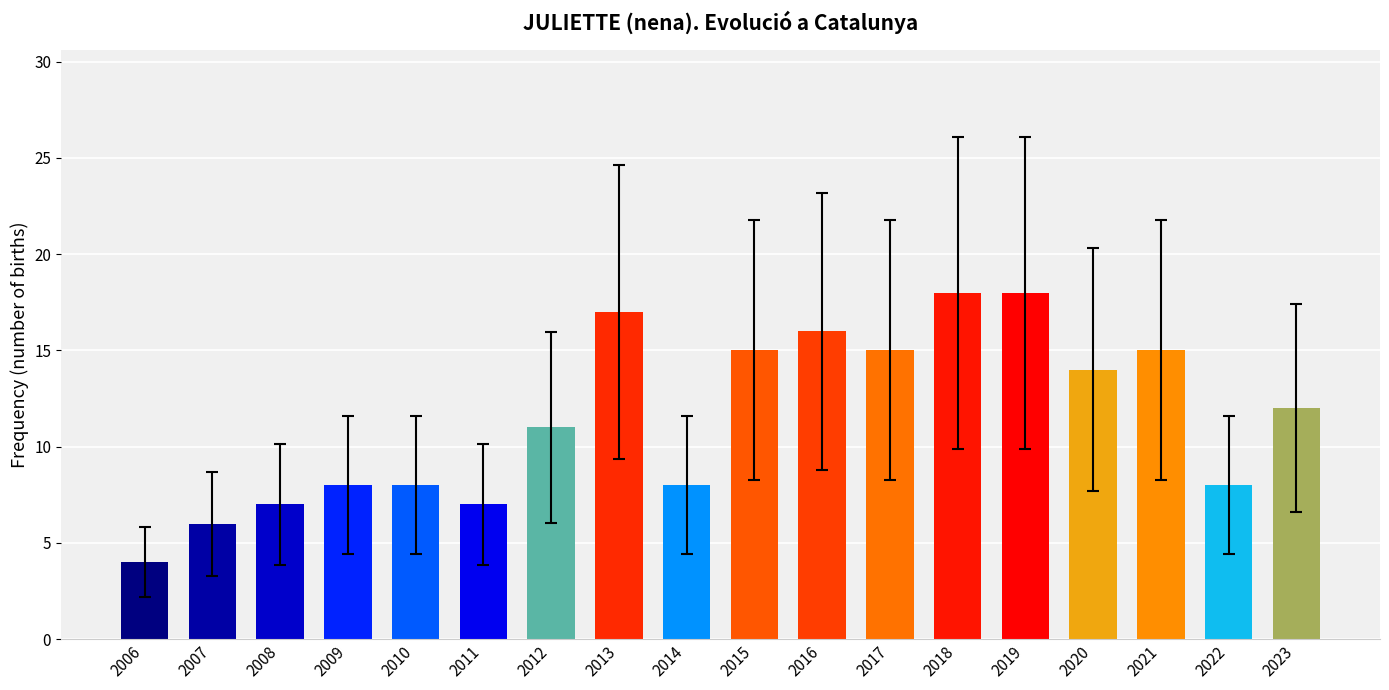

Between 2013 and 2016, which is larger?

2013